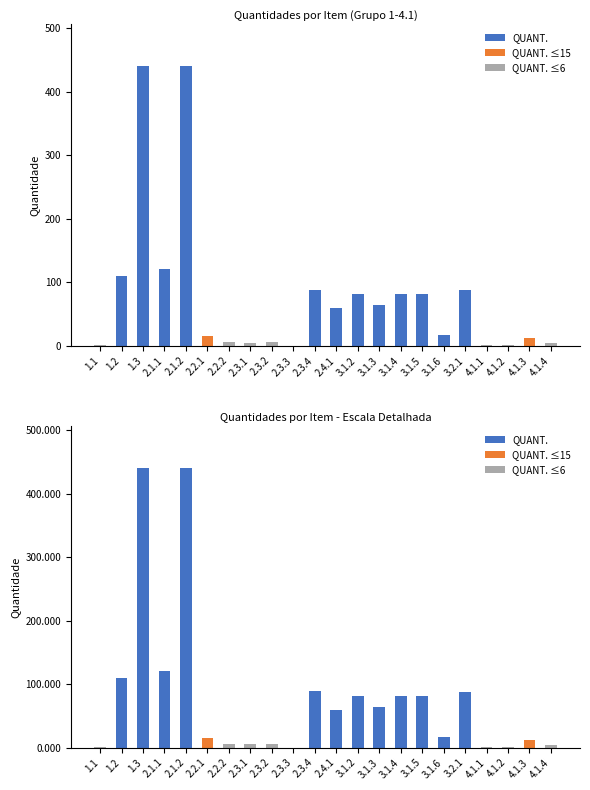

What position from the right is 4.1.3?

2